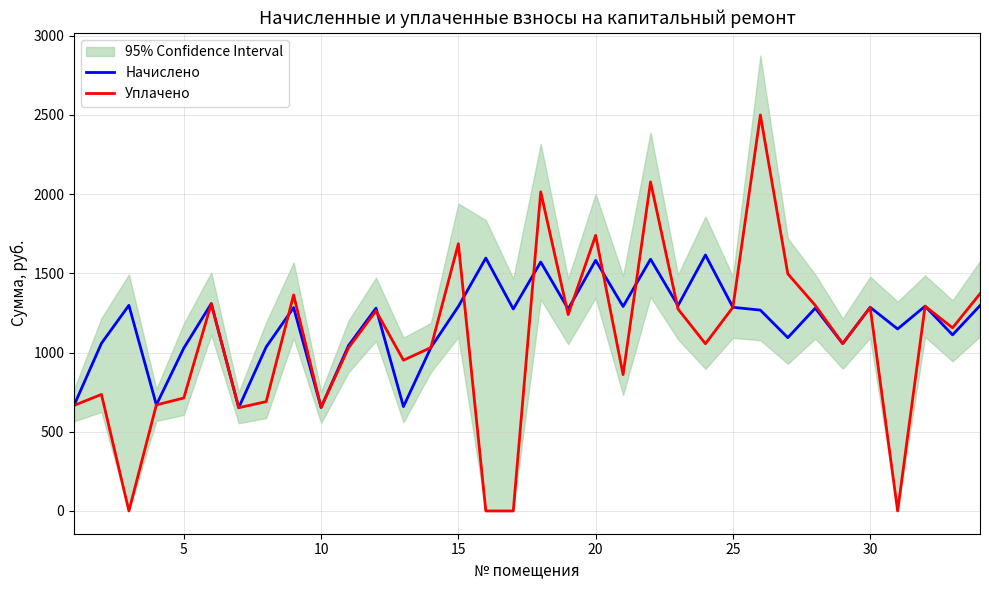

What is the value of the Уплачено point at the 18th from the left?

2014.8